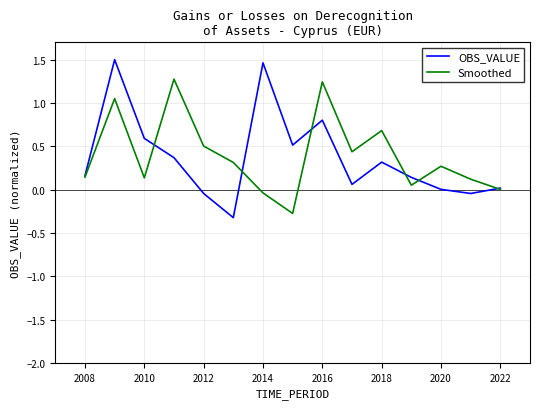

What is the greatest value displayed?

1.5